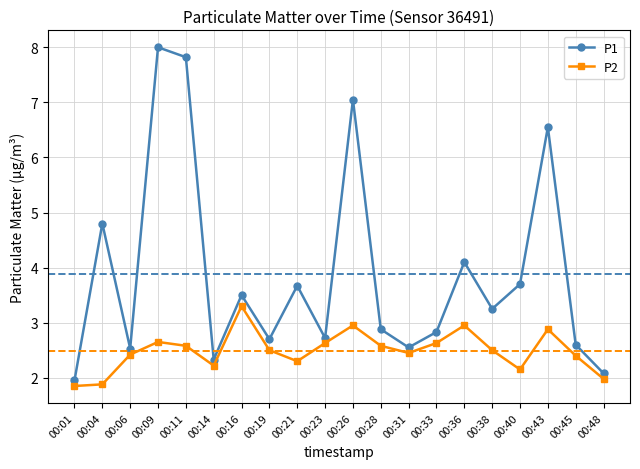

Is this an area chart (filled region under the line)?

No